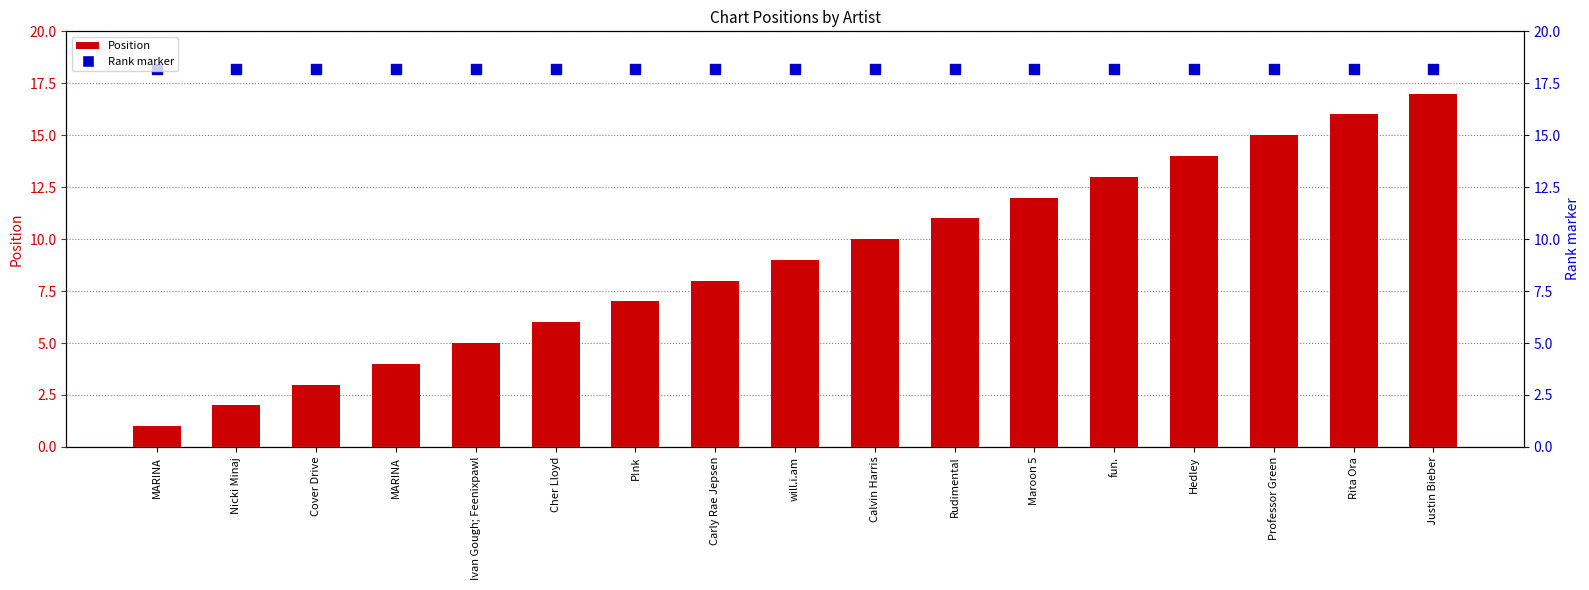

Which series has the largest total across all categories?

Rank marker